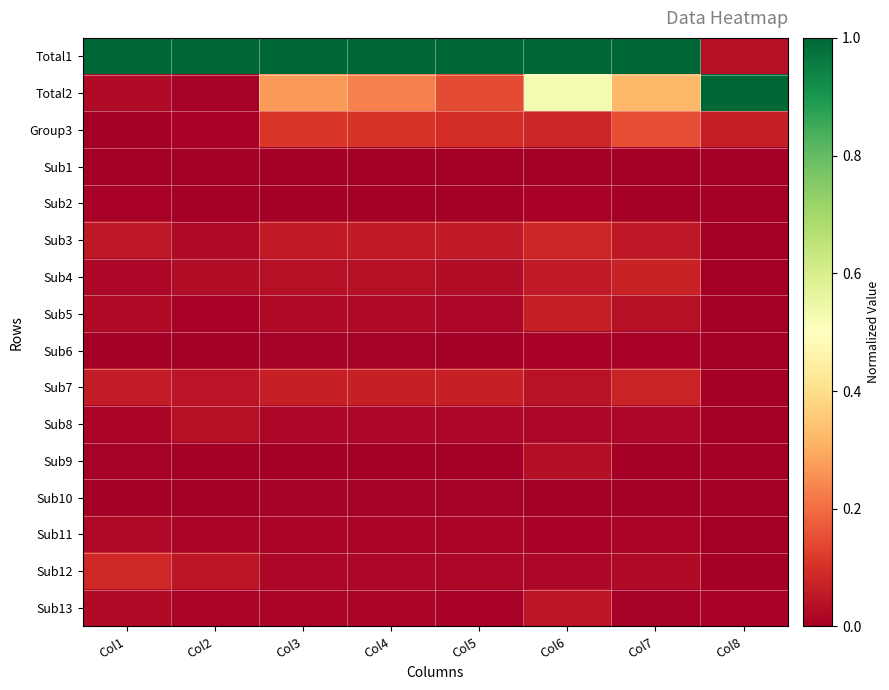

At which category is the sum across all series the highest?

Col6